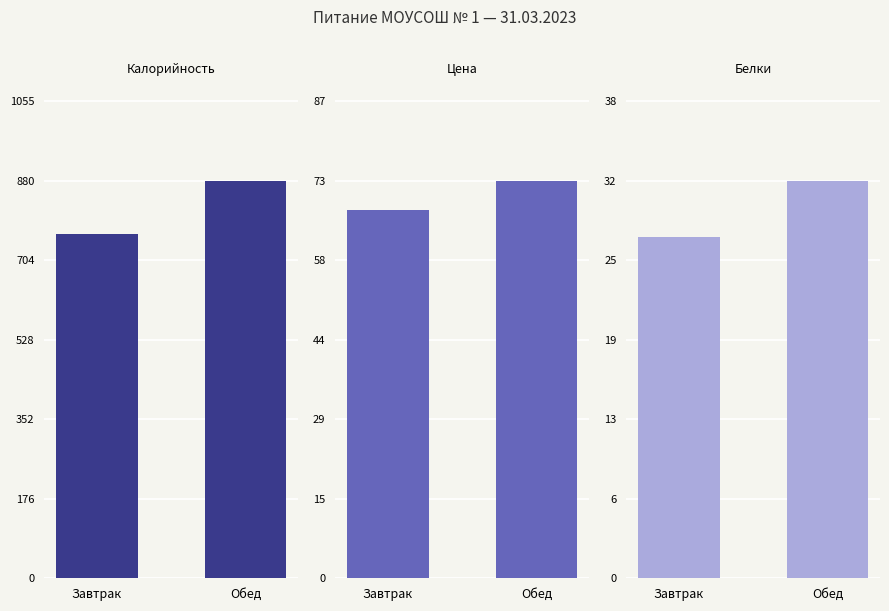

What is the sum of all Калорийность values?

1641.1